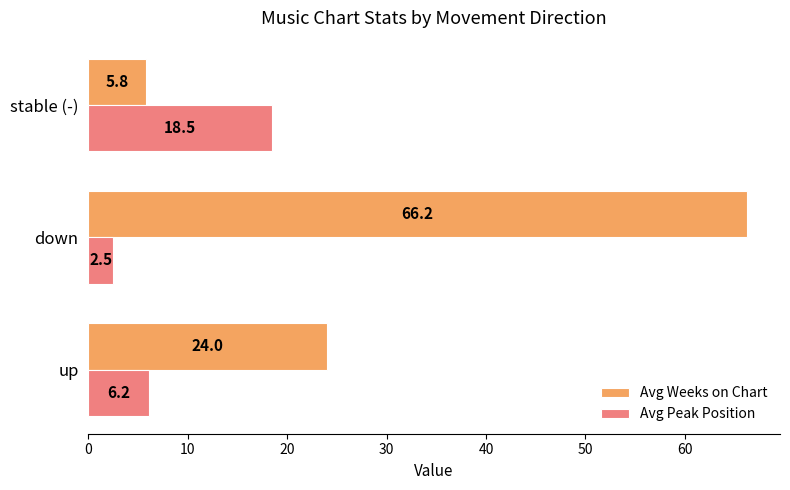

List the labels in order of Avg Peak Position value, smallest first.

down, up, stable (-)